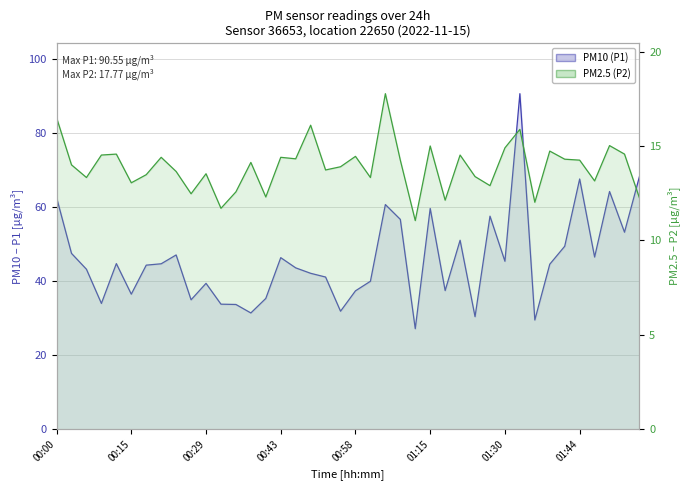

What are all the series names shown in the legend?

PM10 (P1), PM2.5 (P2)